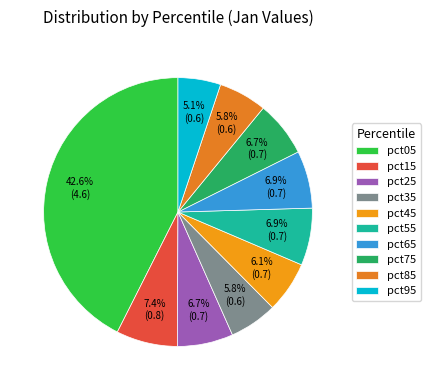

Is there a majority slice in this chart?

No